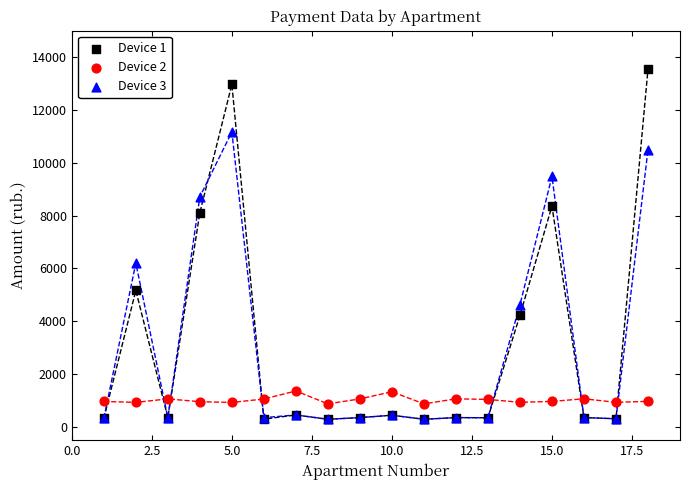

Across all series, what Y value is closest to 6917?

6203.6